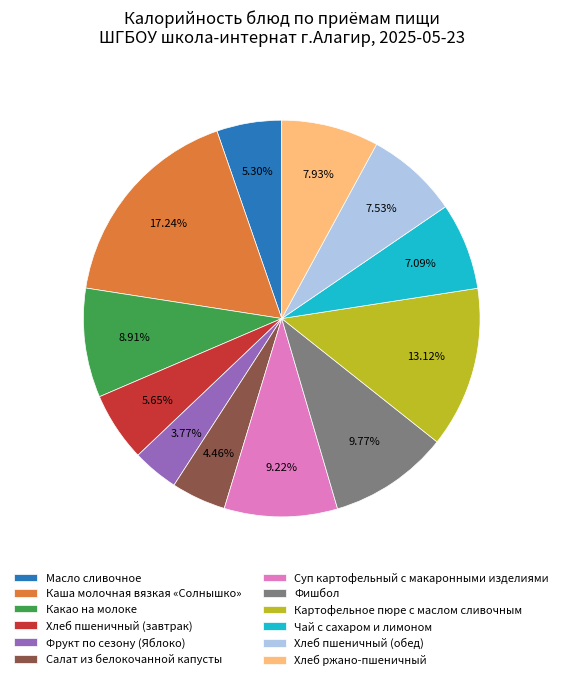

To the nearest percent, what is the difference between the largest and smallest slice percentages?

13%